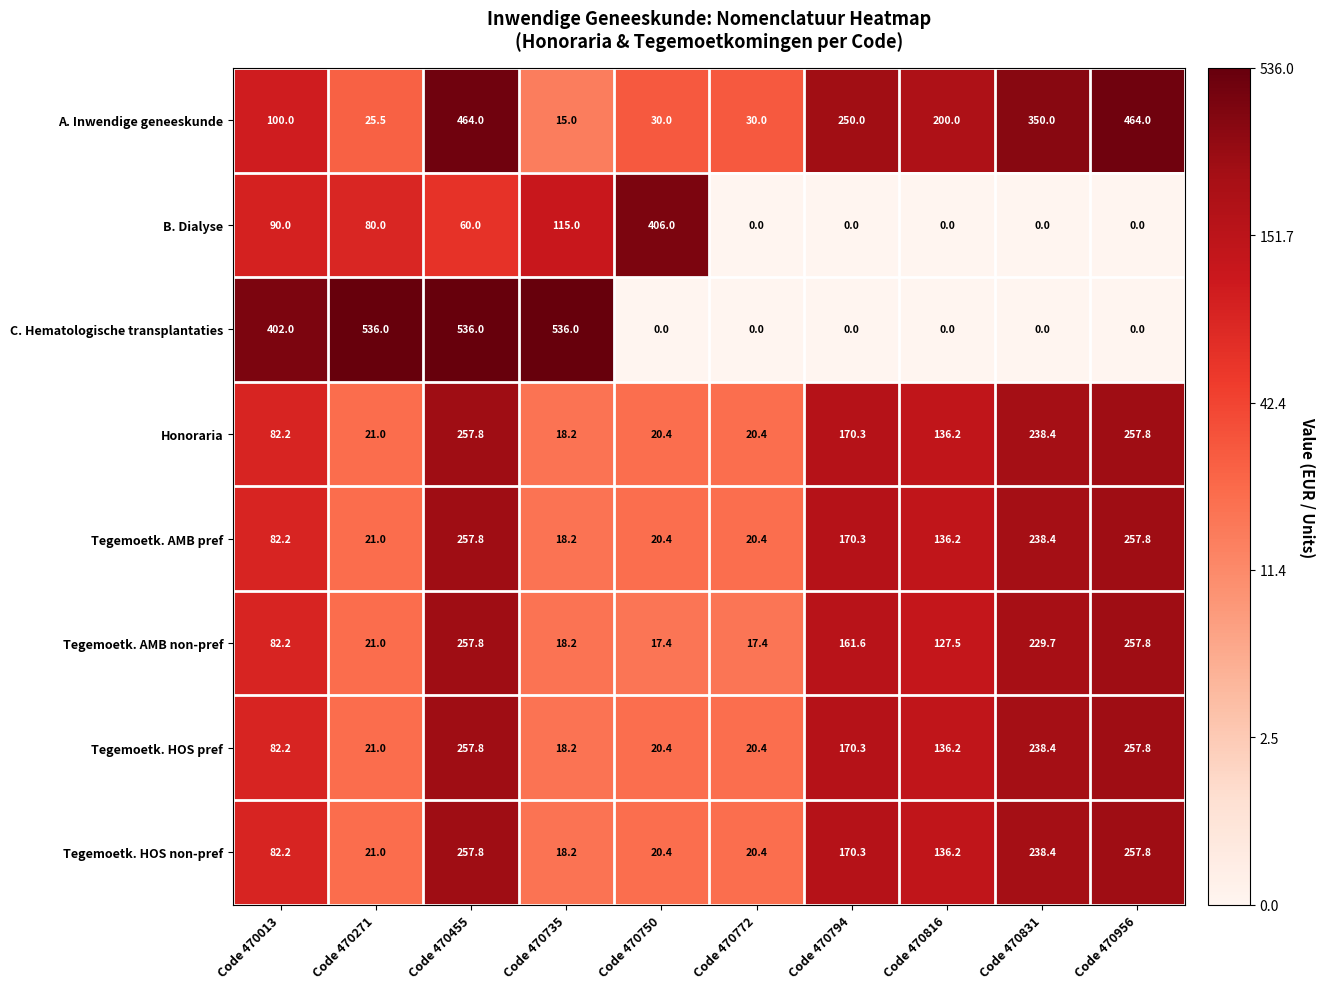

True or false: Honoraria has a value of 257.8 at Code 470455.

True